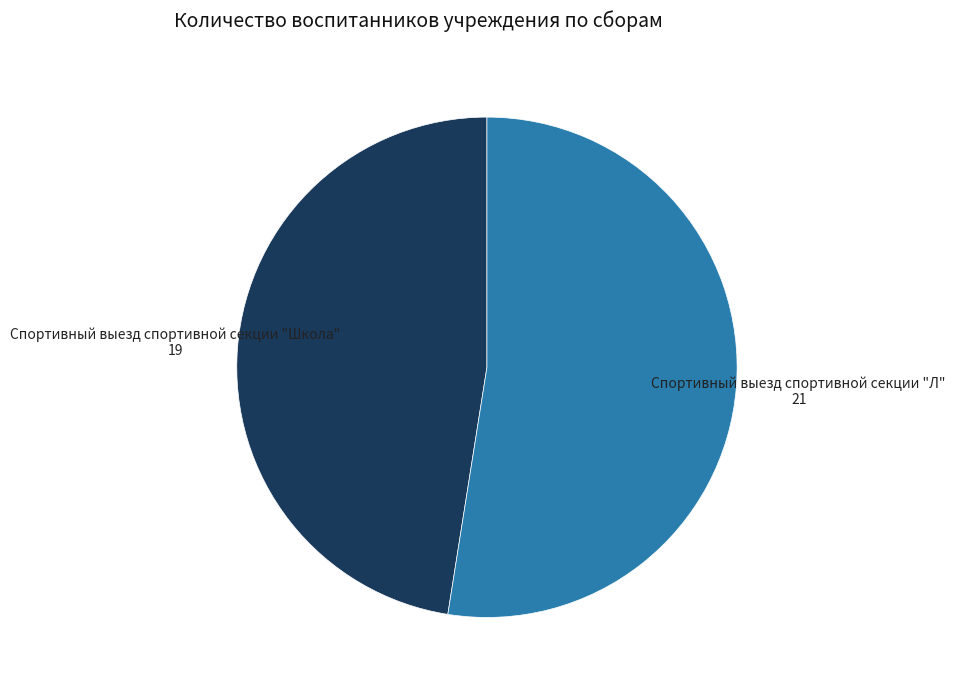

Which category has the biggest portion of the pie?

Спортивный выезд спортивной секции "Л"